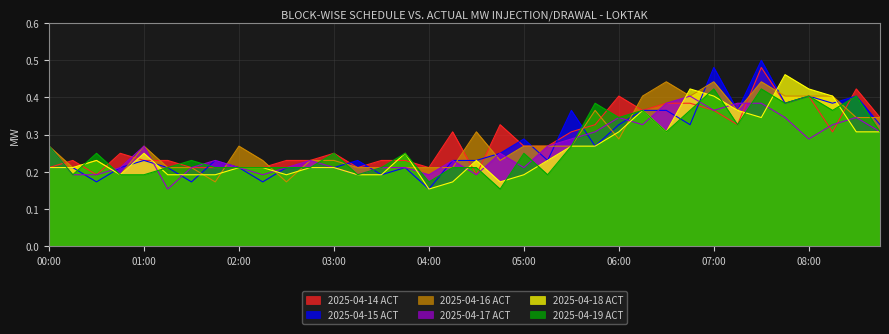

What is the maximum value shown in the chart?

0.5